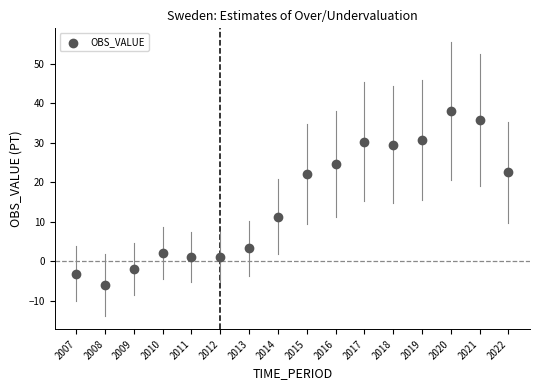

What Y value in the scatter plot is closest to 16?

11.3